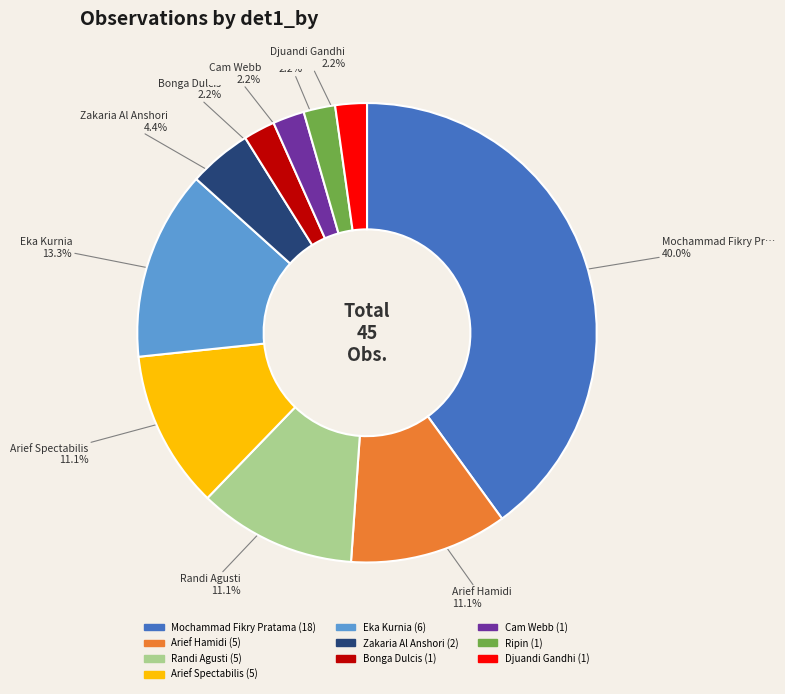

The Djuandi Gandhi slice represents 2% of the pie. True or false?

True